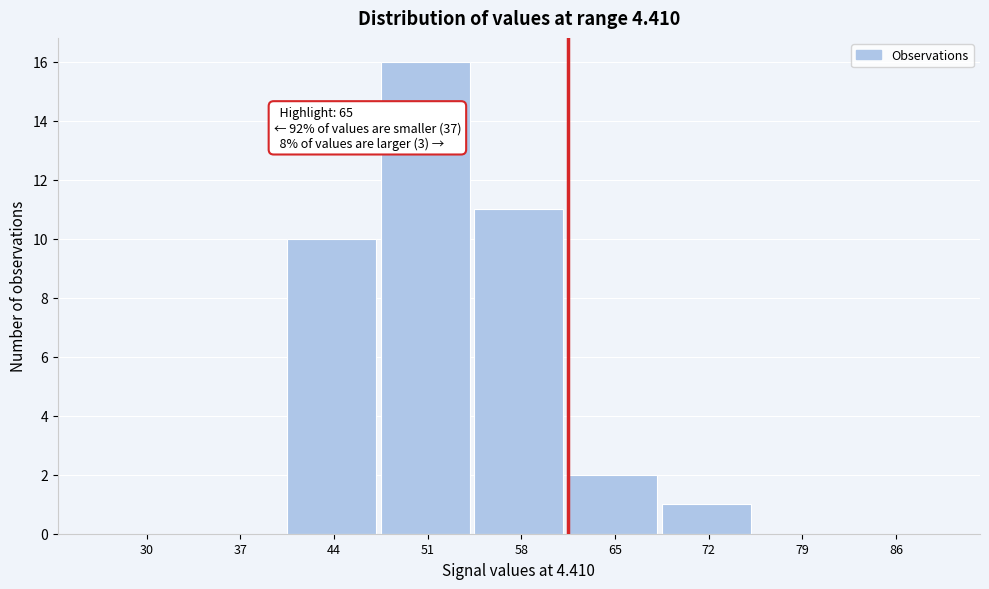

Reading right to left, what are all the values shown in this chart?

86=0	79=0	72=1	65=2	58=11	51=16	44=10	37=0	30=0